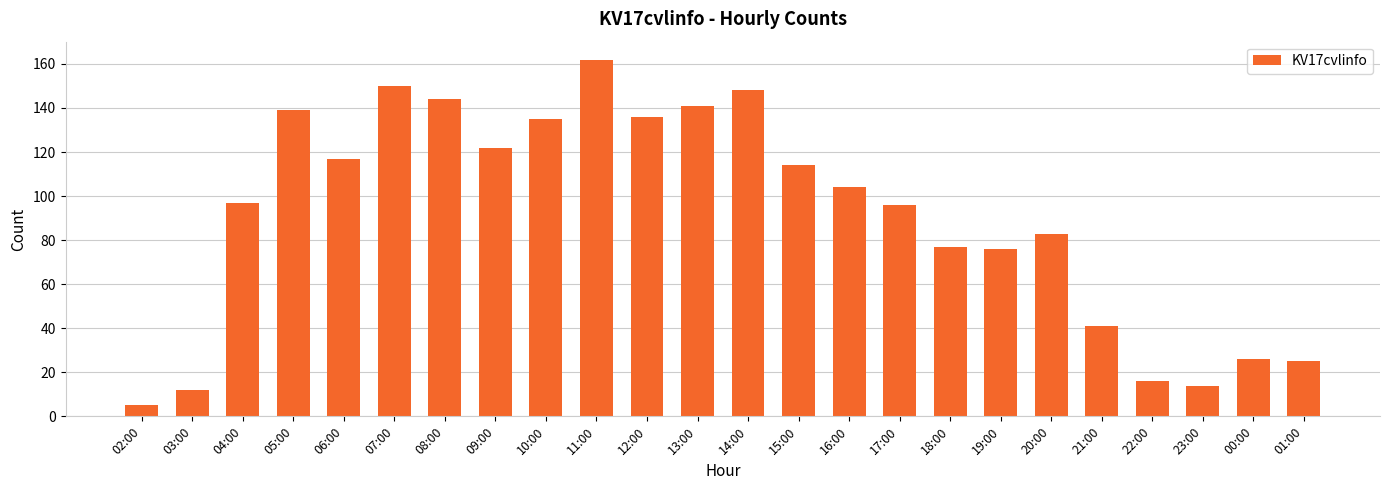

Read the value at 12:00, to the nearest 50.

150